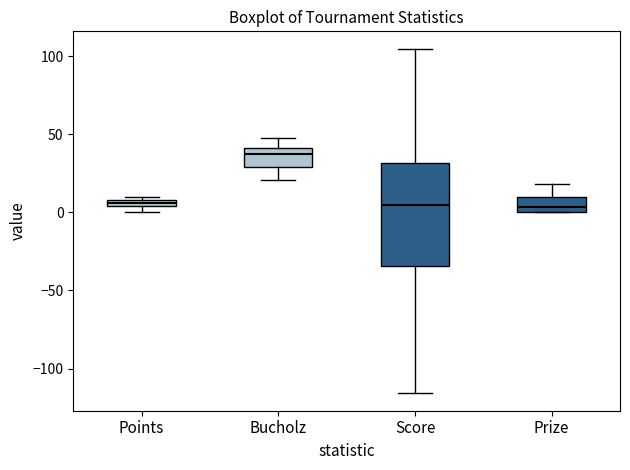

Which box has the highest median line?

Bucholz